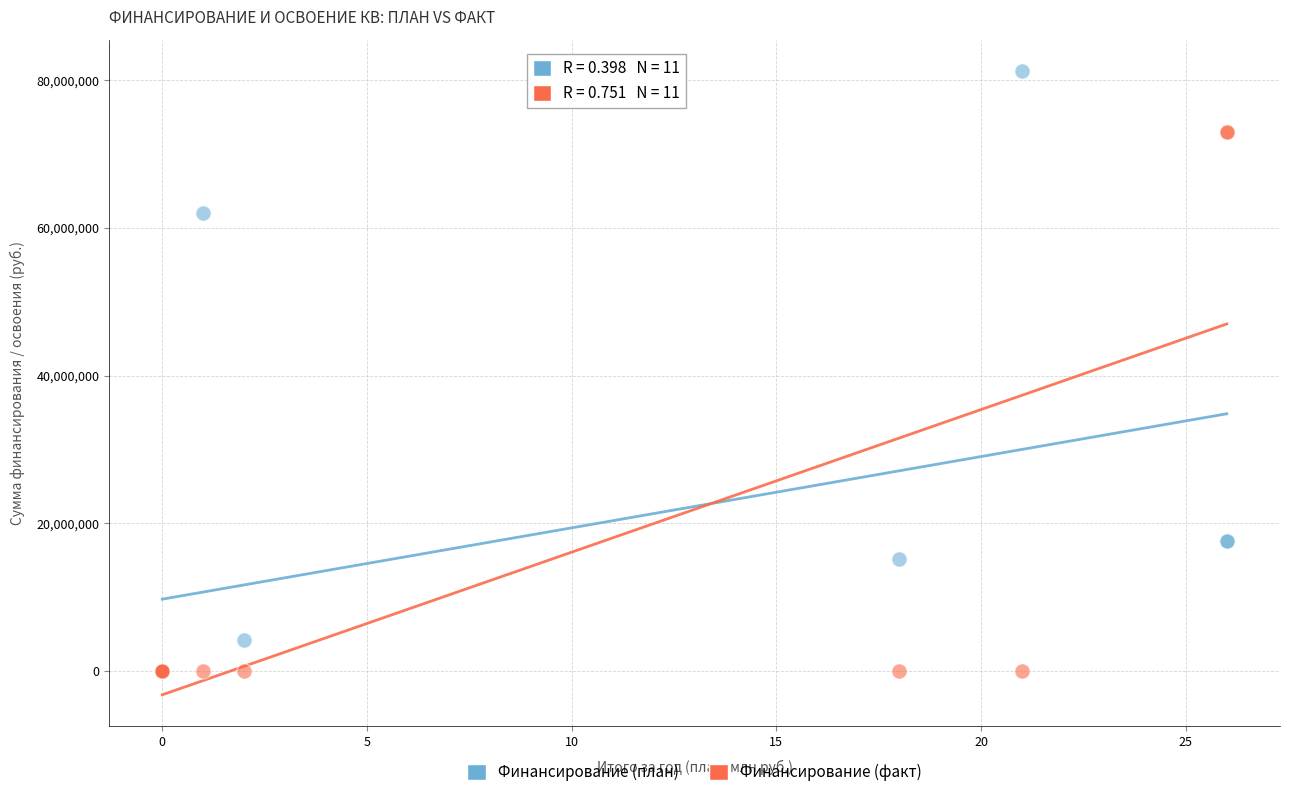

Across all series, what Y value is closest to 40646846?

61998930